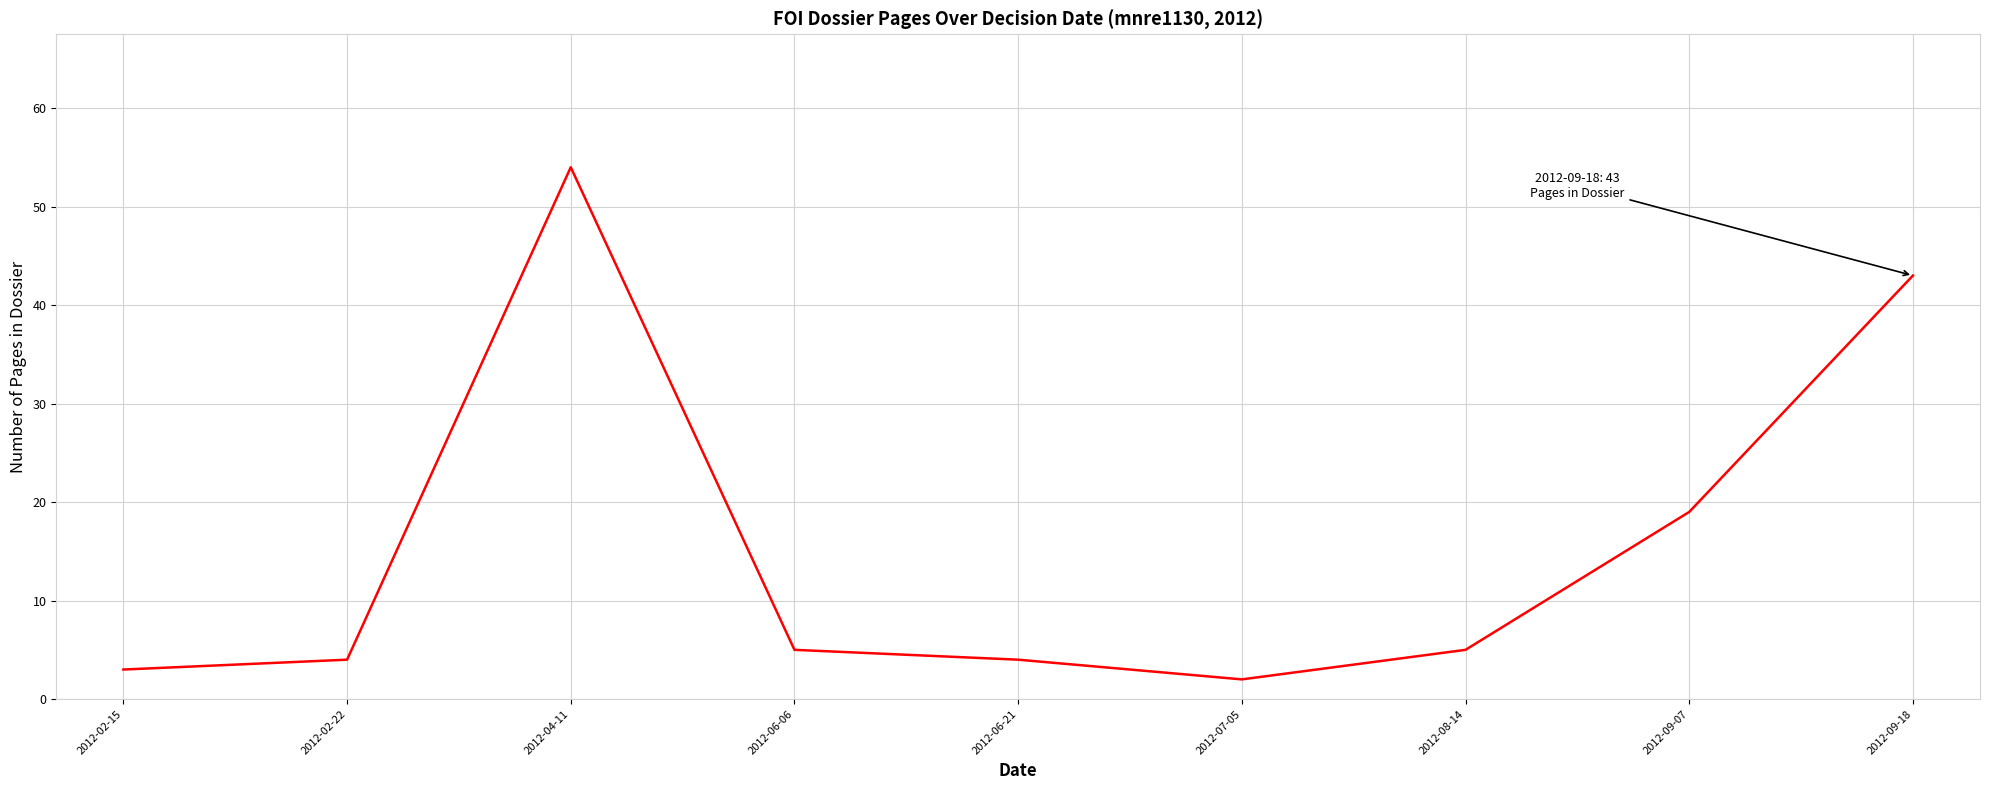

What is the difference between the maximum and minimum values?

52